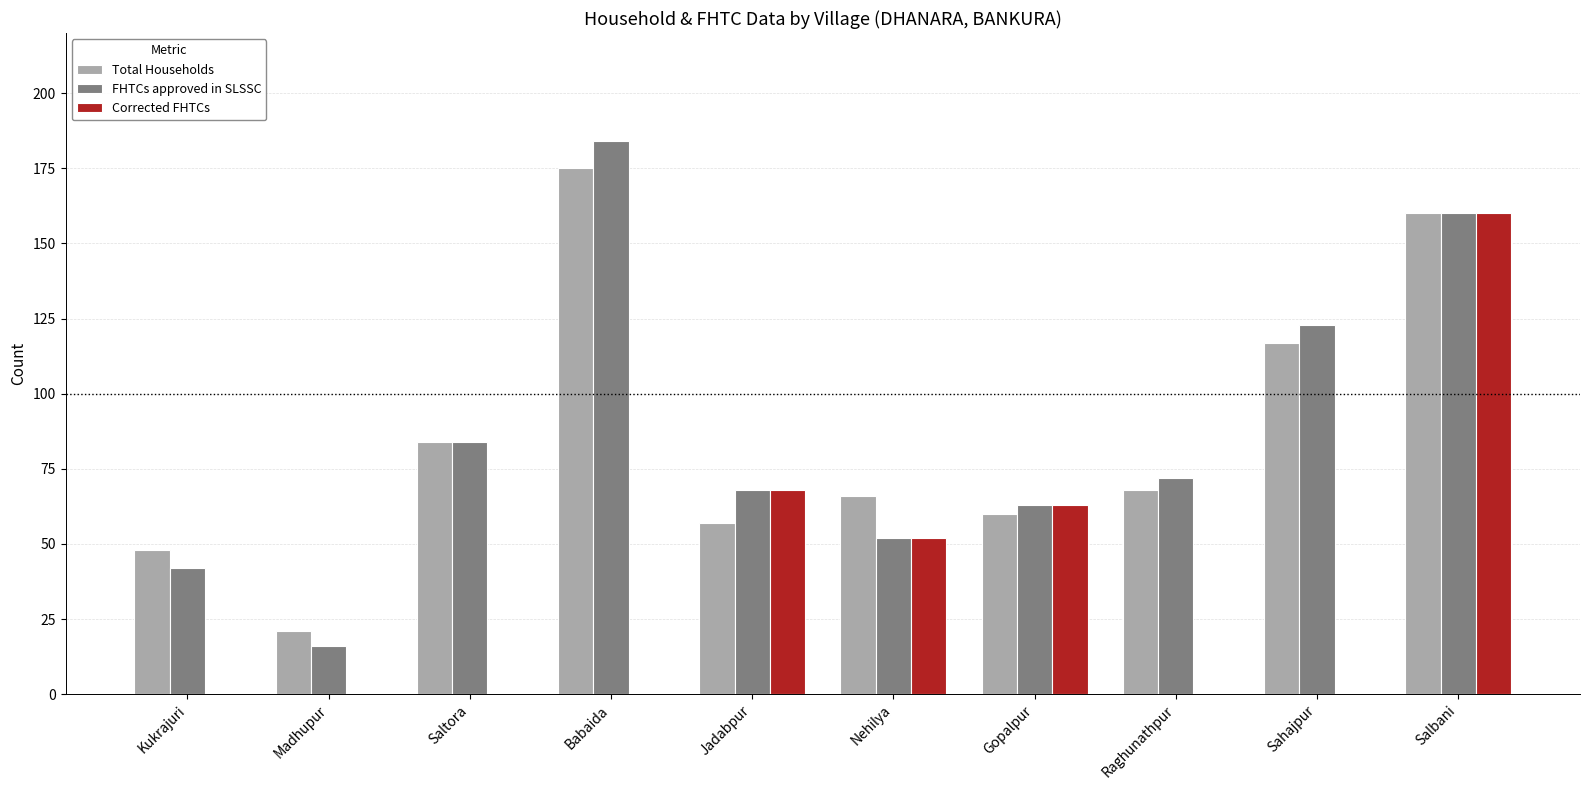

What is the sum of the FHTCs approved in SLSSC values at Salbani and Saltora?

244